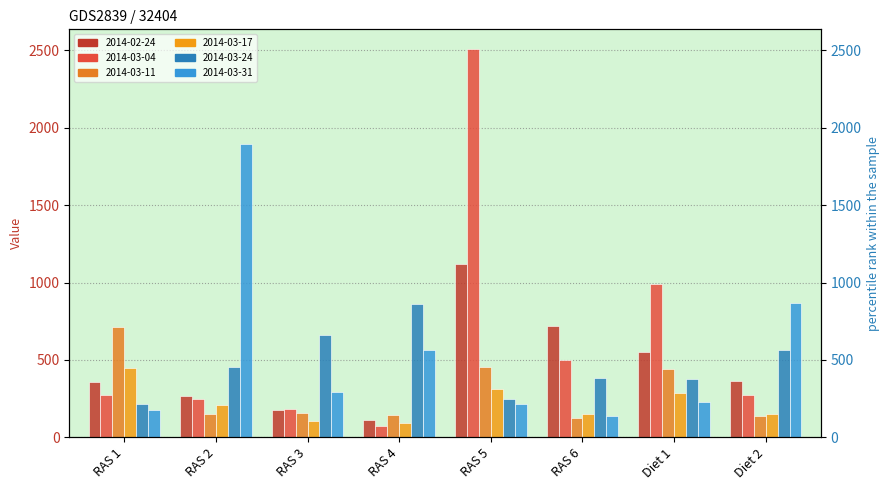

Between RAS 5 and Diet 2, which series saw the biggest shift?

2014-03-04